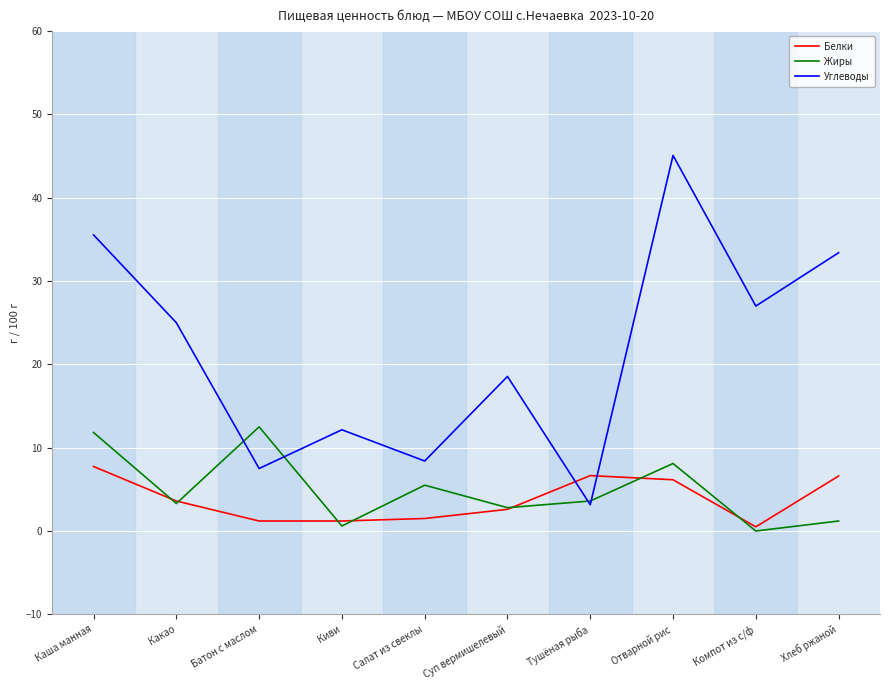

What position from the right is Киви?

7